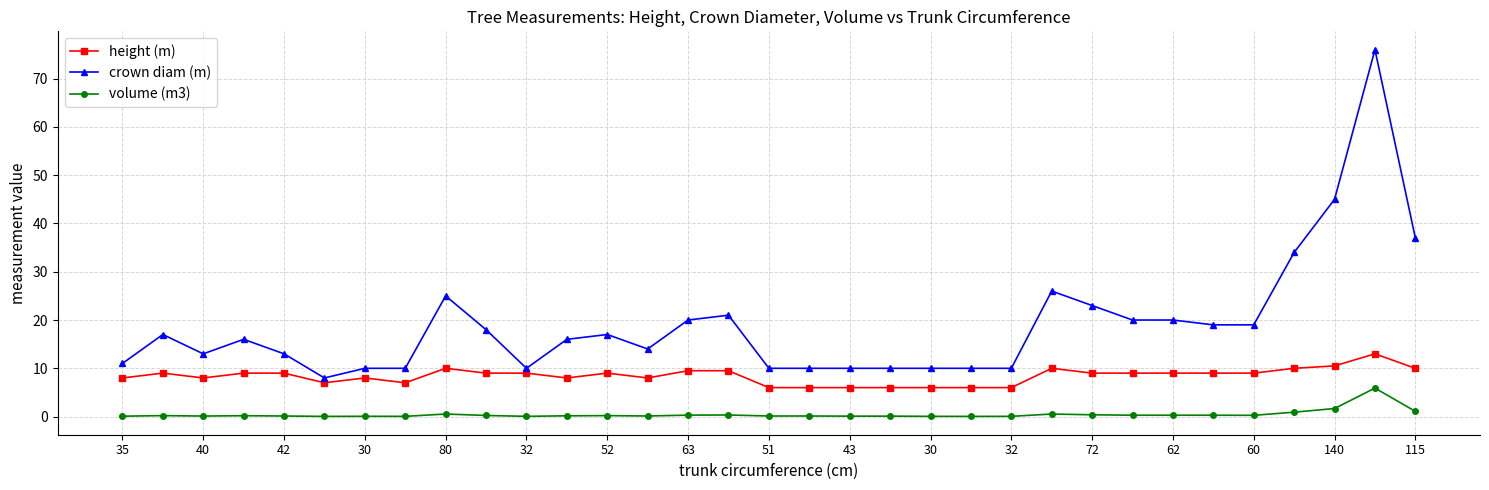

What is the lowest value of the crown diam (m) series?

8.0